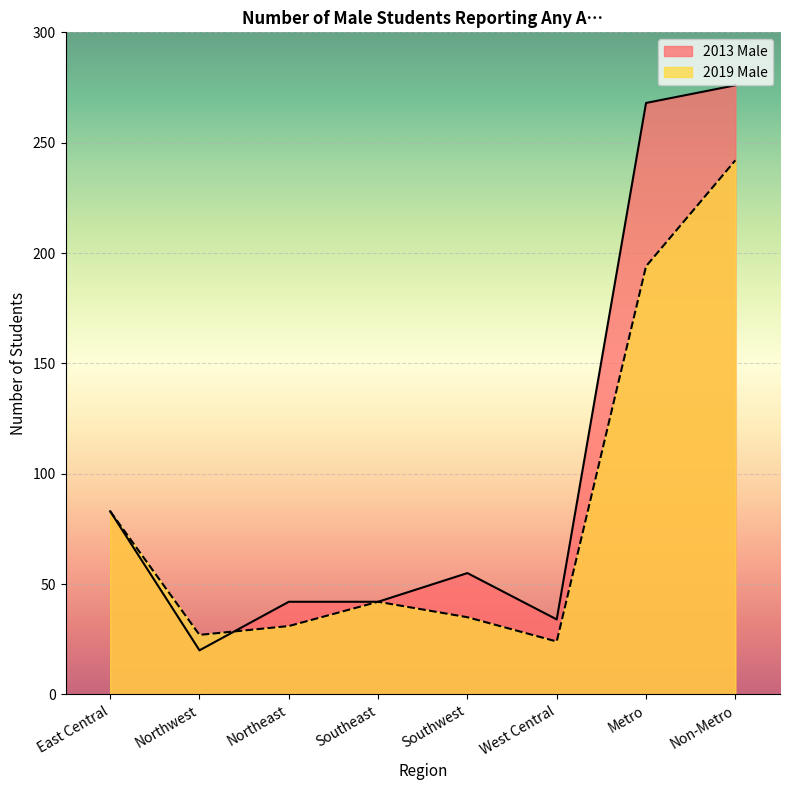

How many data points does each series have?

8